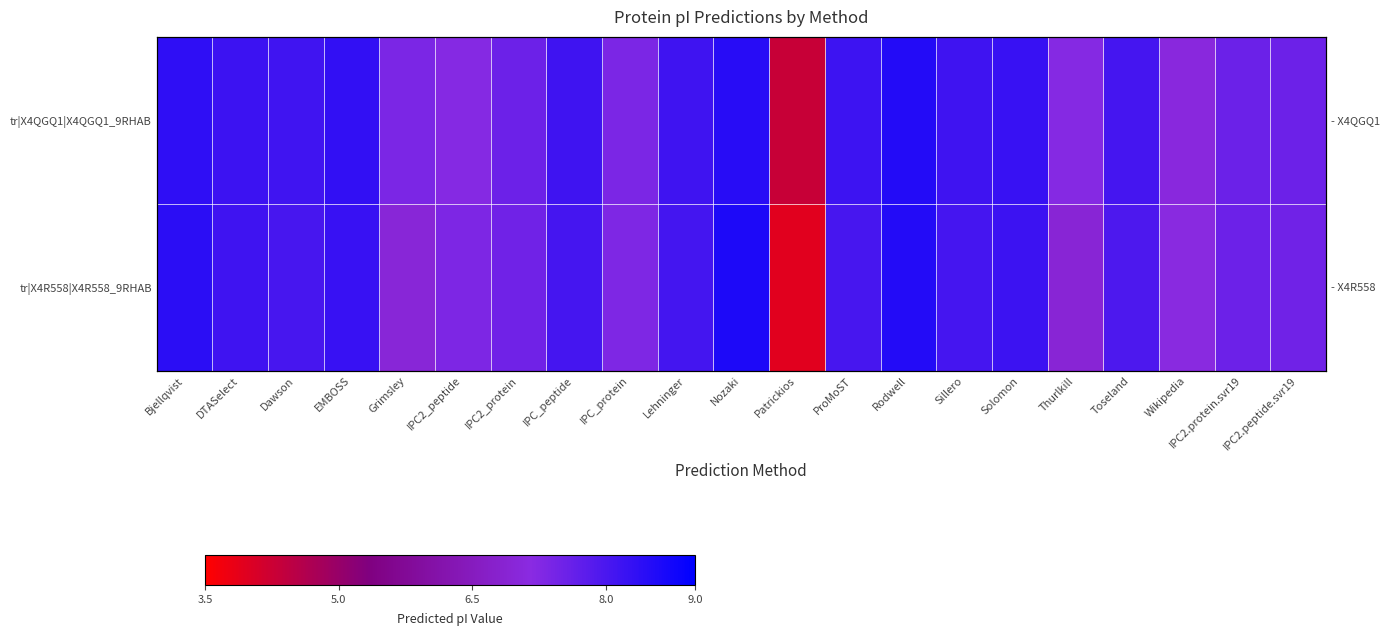

What is the spread (max minus min) of values at Lehninger?

0.1